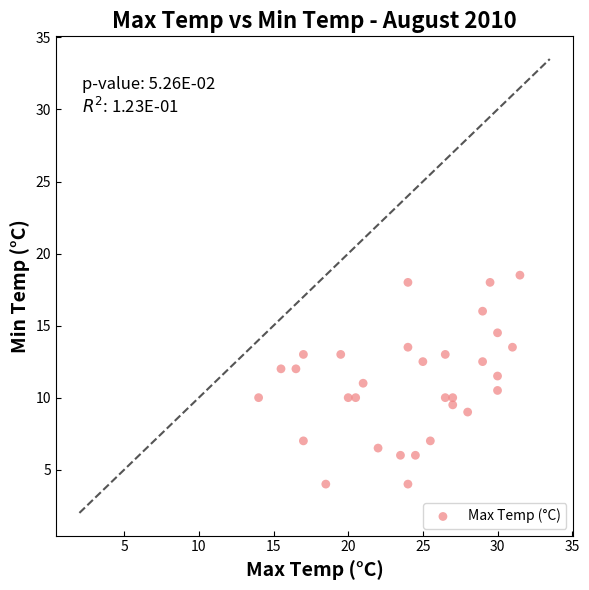

What is the range of X values (max minus min)?

17.5